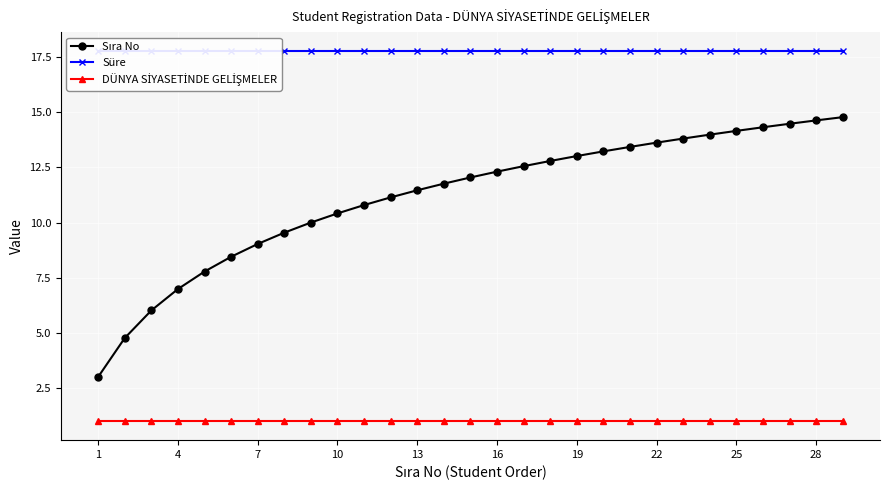

Which label corresponds to the smallest value in the chart?

1